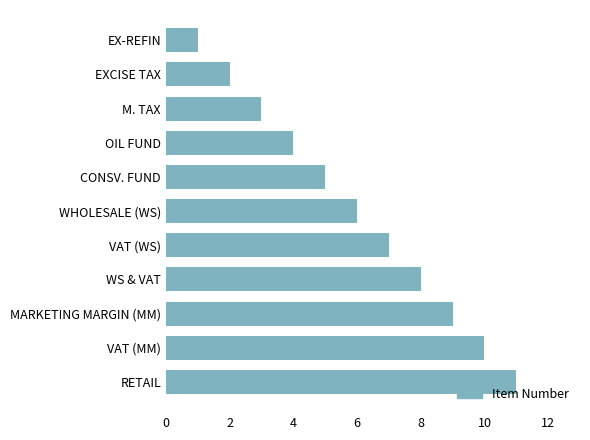

The value at VAT (WS) is 3. True or false?

False